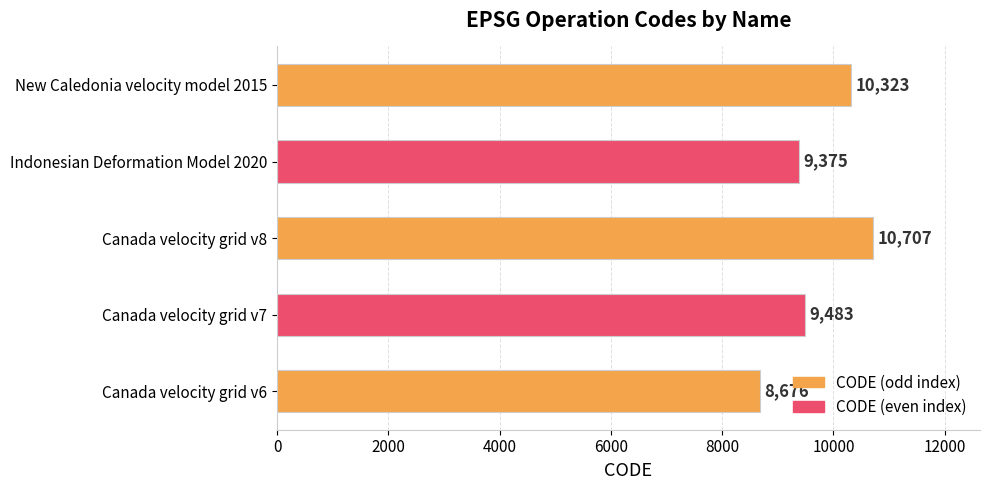

What is the ratio of the value at New Caledonia velocity model 2015 to the value at Indonesian Deformation Model 2020?

1.1